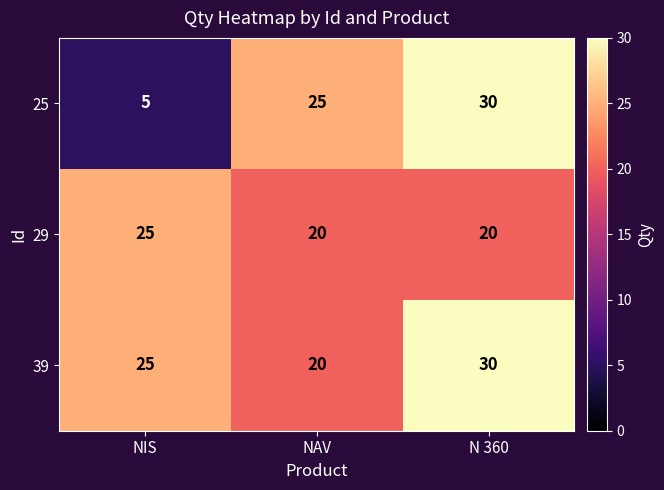

Which category has the lowest value across all series?

NIS